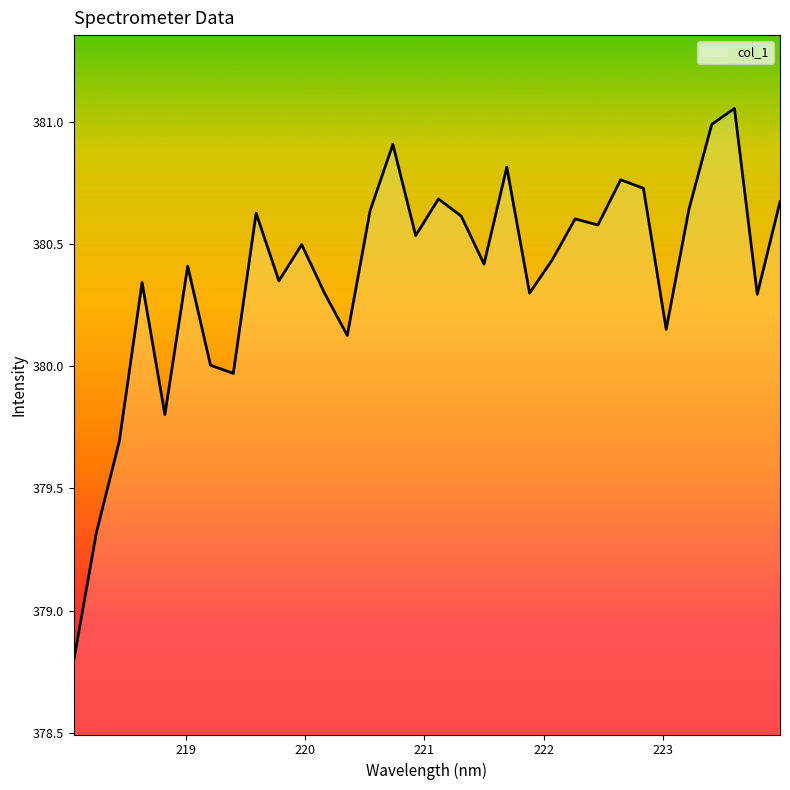

What is the difference between the maximum and minimum values?

2.3